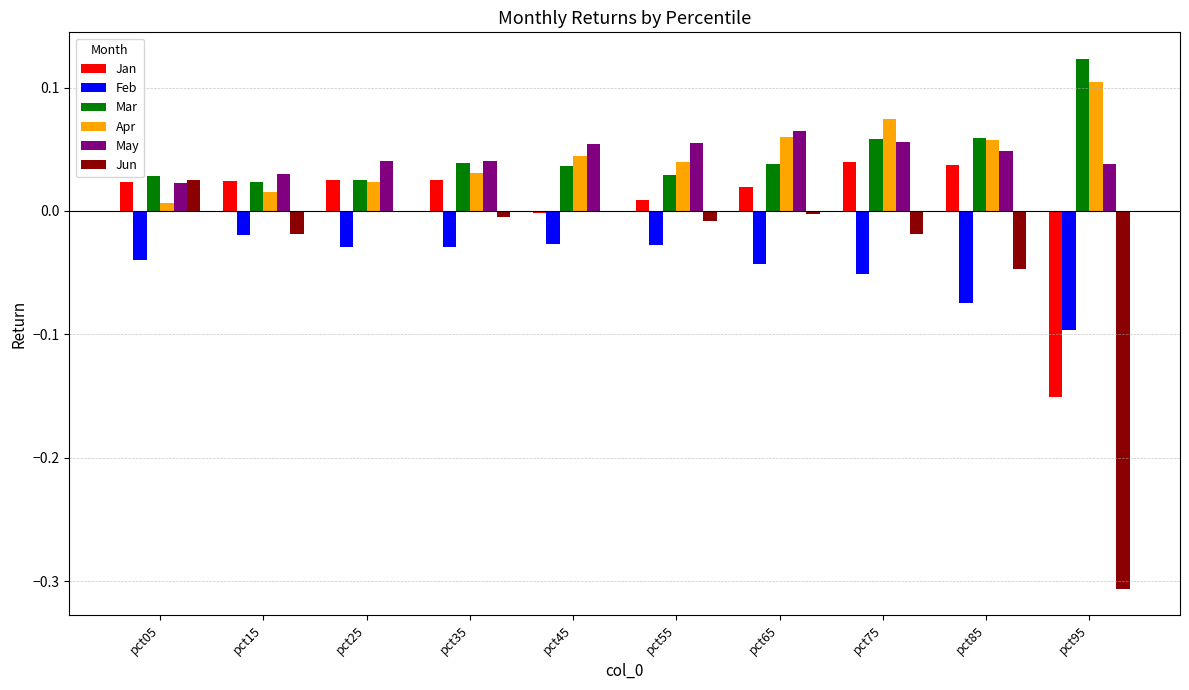

What is the sum of all Feb values?

-0.4